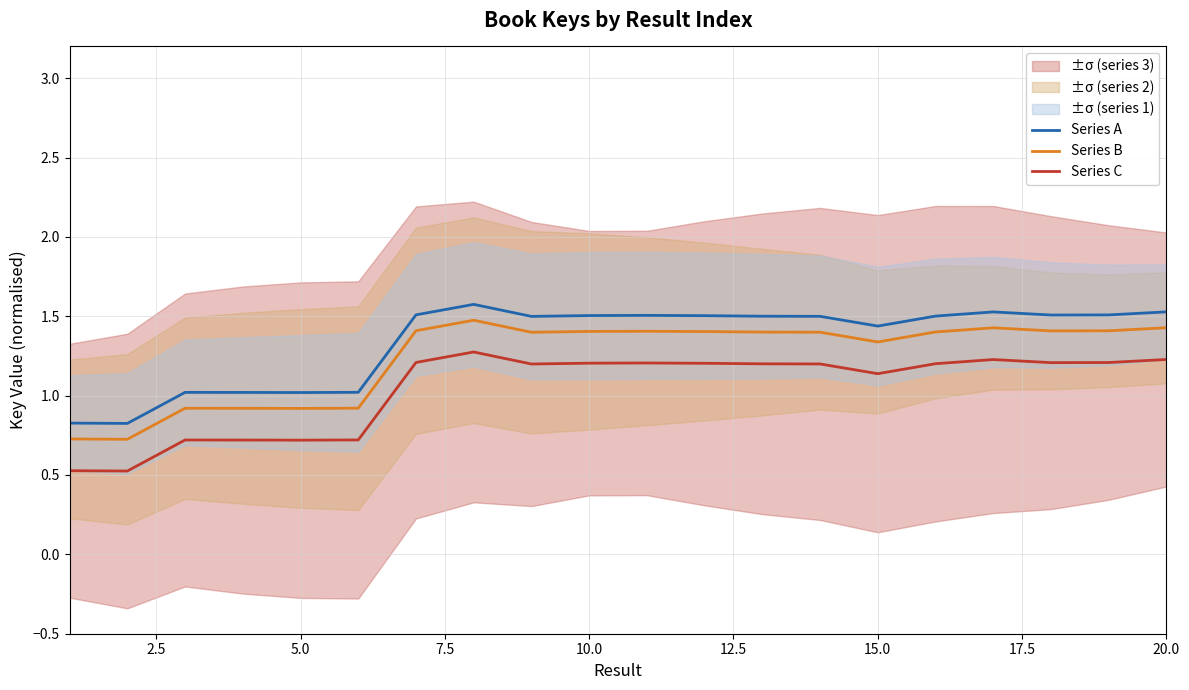

True or false: Series B and Series A intersect in this chart.

False